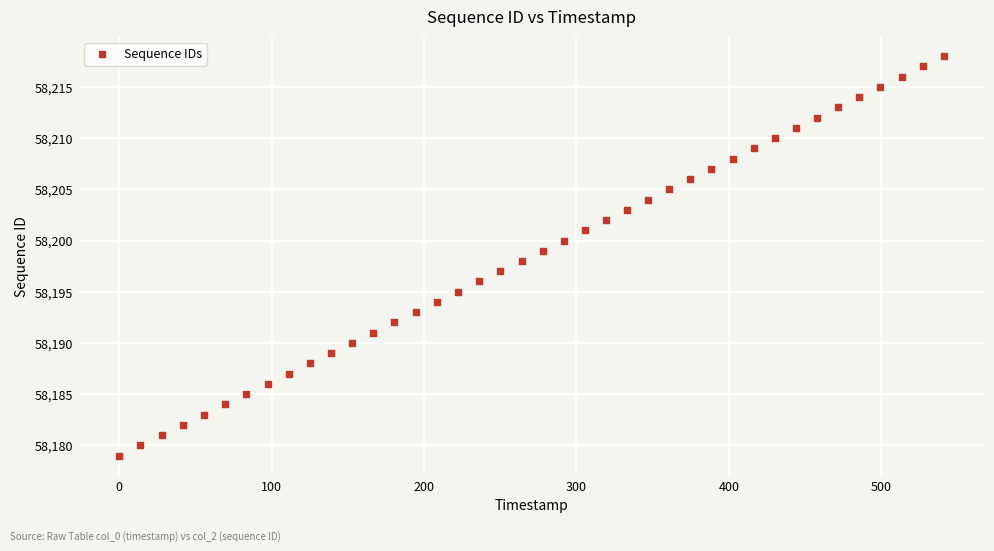

Count the number of points in this scatter plot.

40